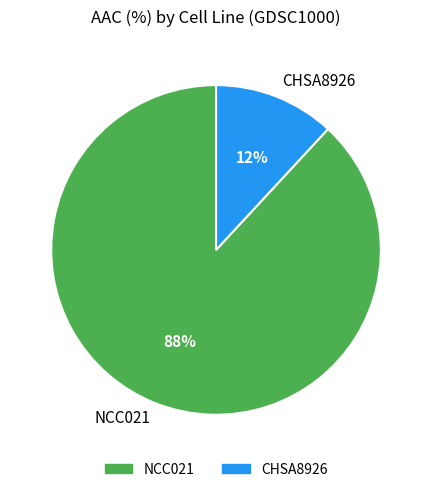

True or false: NCC021 accounts for 82% of the total.

False